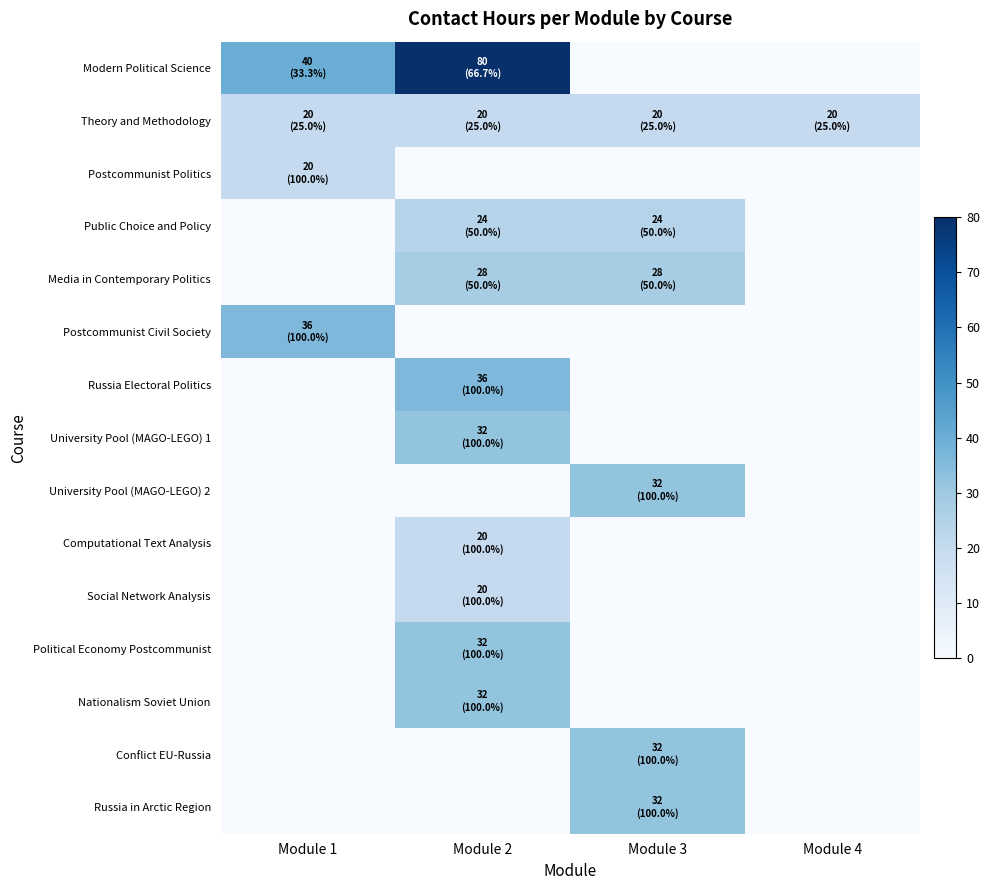

Between Module 4 and Module 2, which is larger?

Module 2